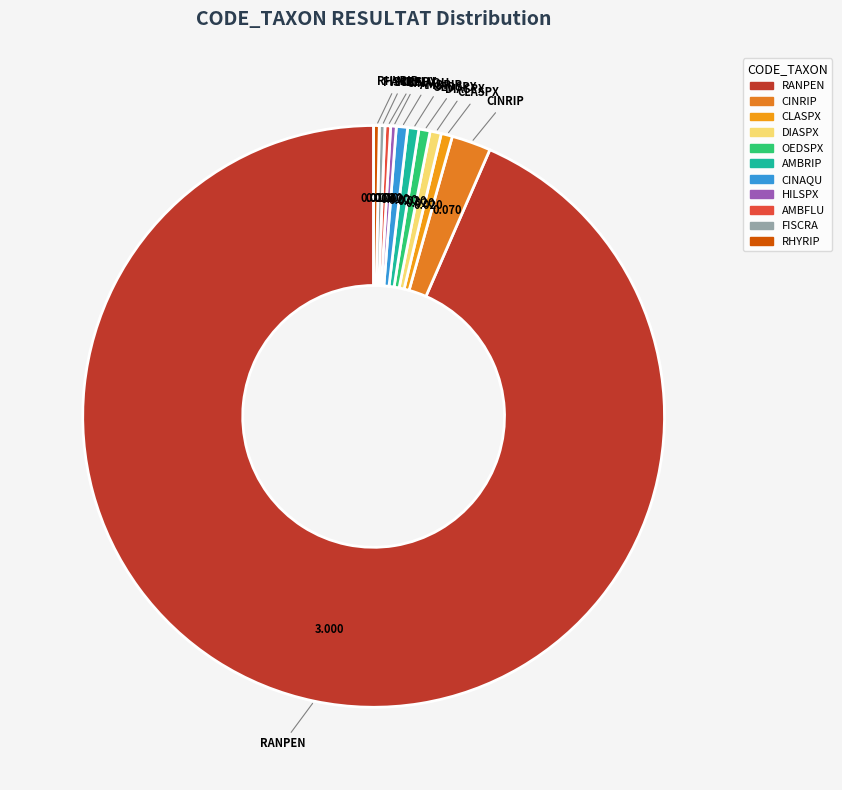

The RANPEN slice represents 84% of the pie. True or false?

False